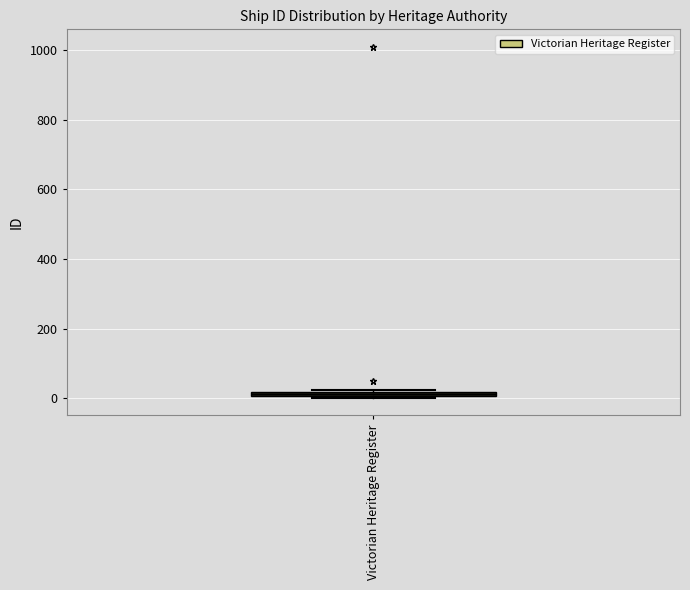

Where is the lower edge of the box for Victorian Heritage Register on the y-axis? The values are not printed on the chart, so give them approximately, as read against the axis.

0